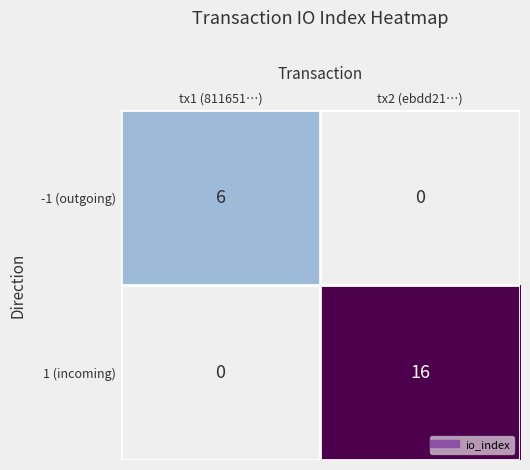

At how many categories does at least one series exceed 14?

1